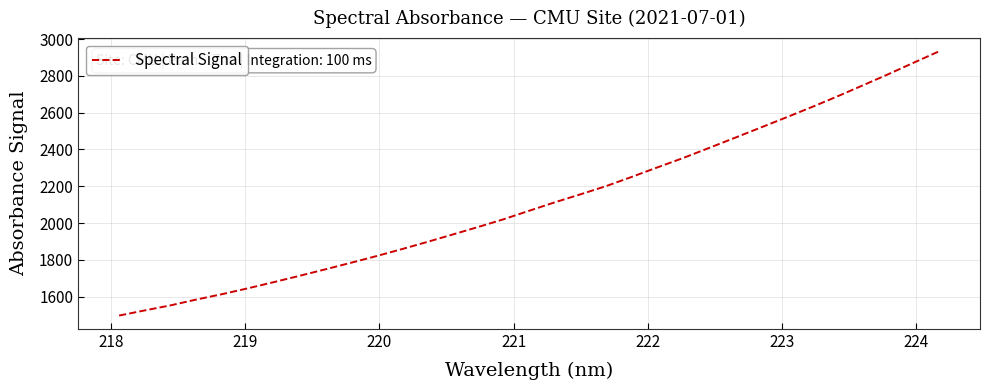

What is the difference between the maximum and minimum values?

1435.8